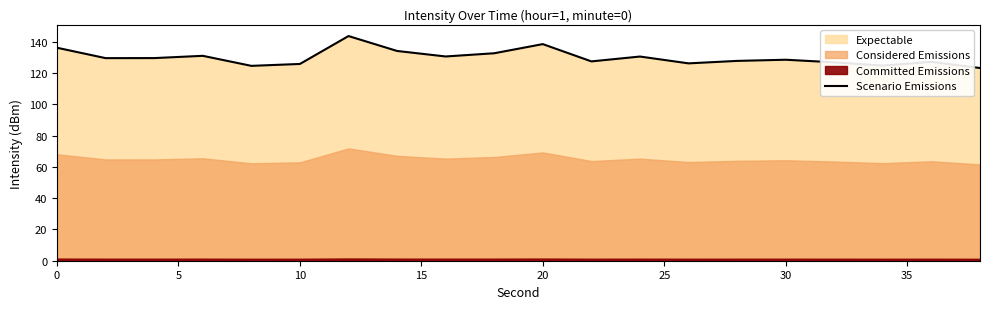

True or false: the data has more than 2 interior local peaks.

True